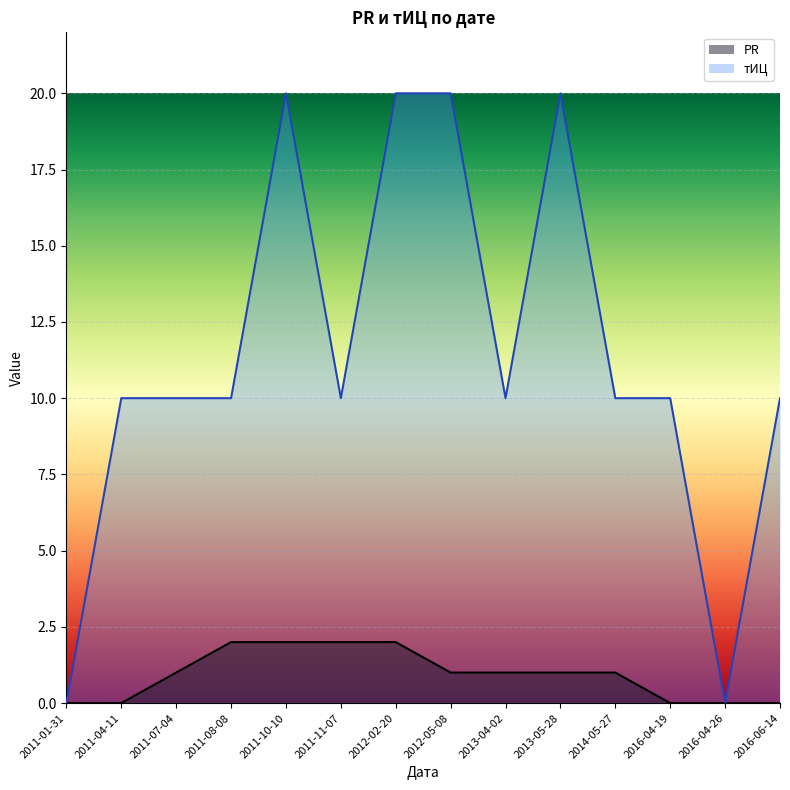

What is the sum of the PR values at 2011-08-08 and 2013-05-28?

3